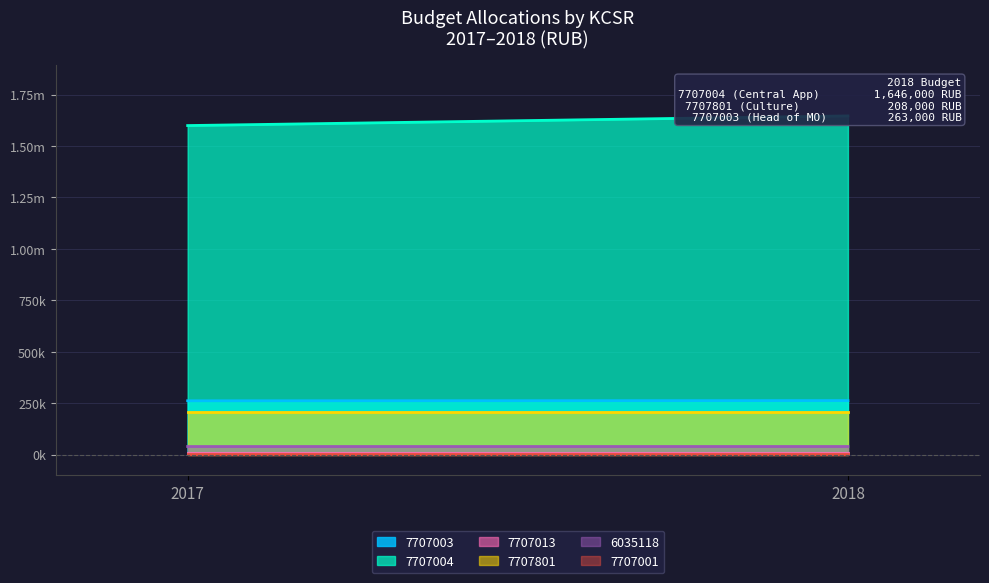

What is the label of the 6th point from the right?

7707003